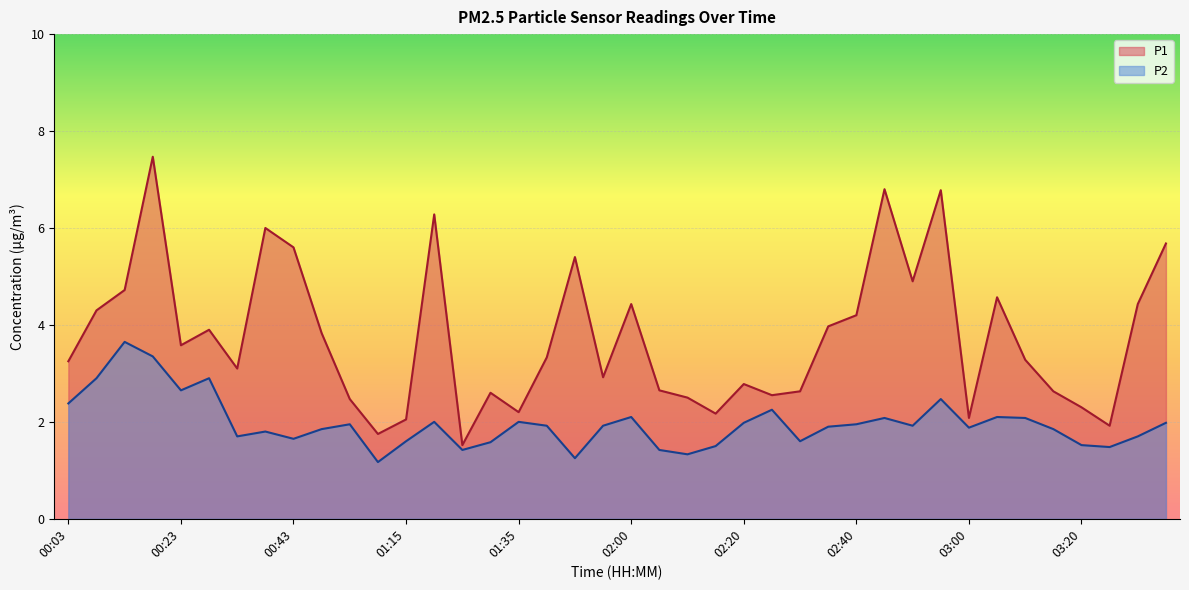

True or false: P2 and P1 cross at least once.

False